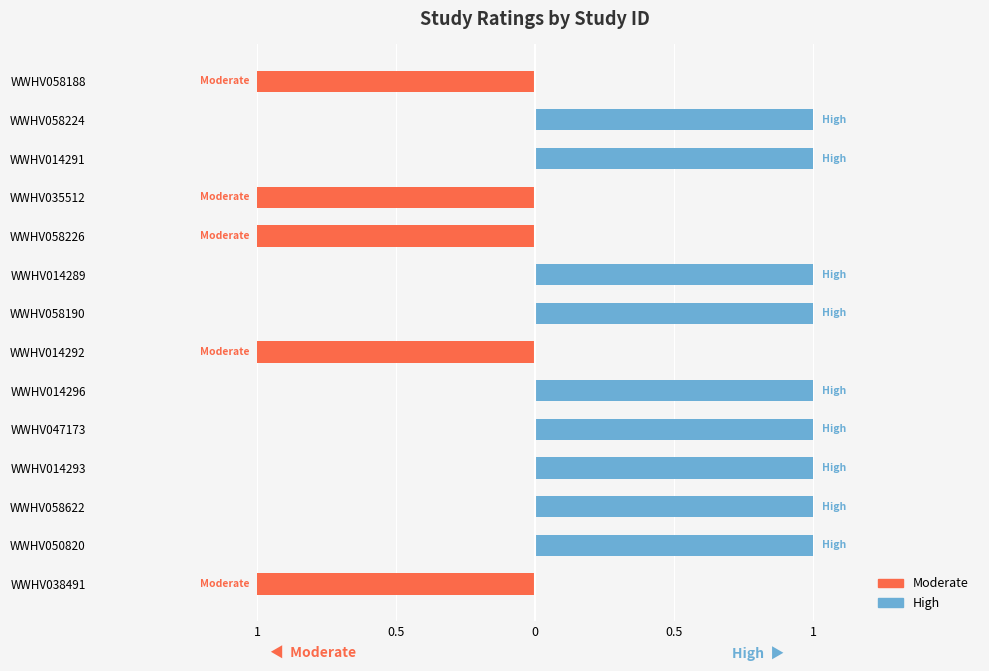

Which series has the largest total across all categories?

High